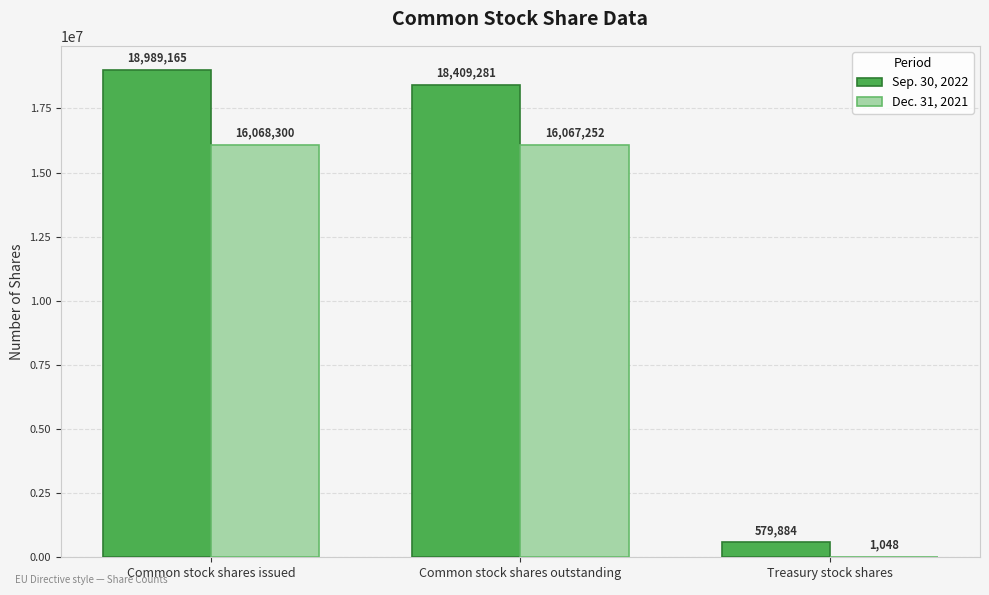

At which category does the chart reach its peak across all series?

Common stock shares issued